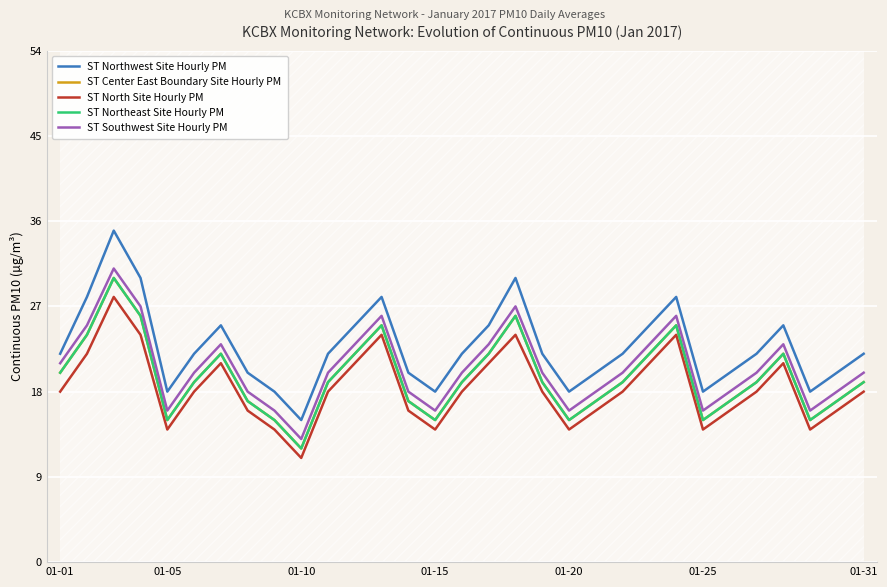

What is the total value across all series at 16?

113